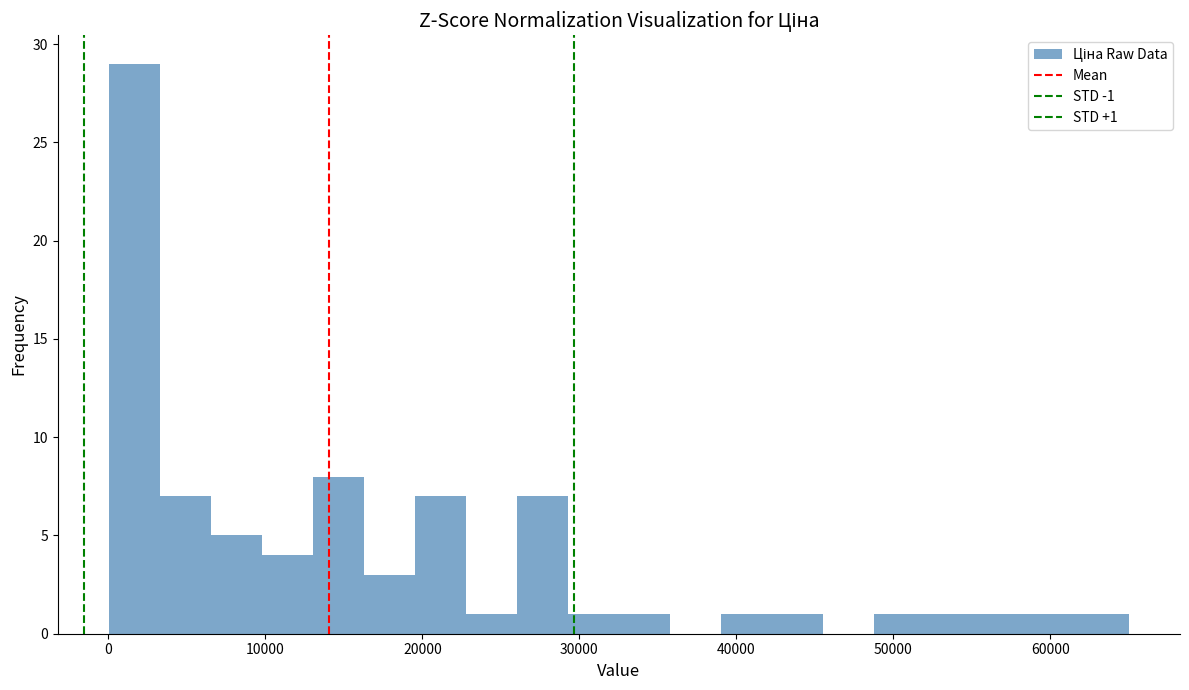

Read against the x-axis, roughly where is the centre of the tallest bar?

2000